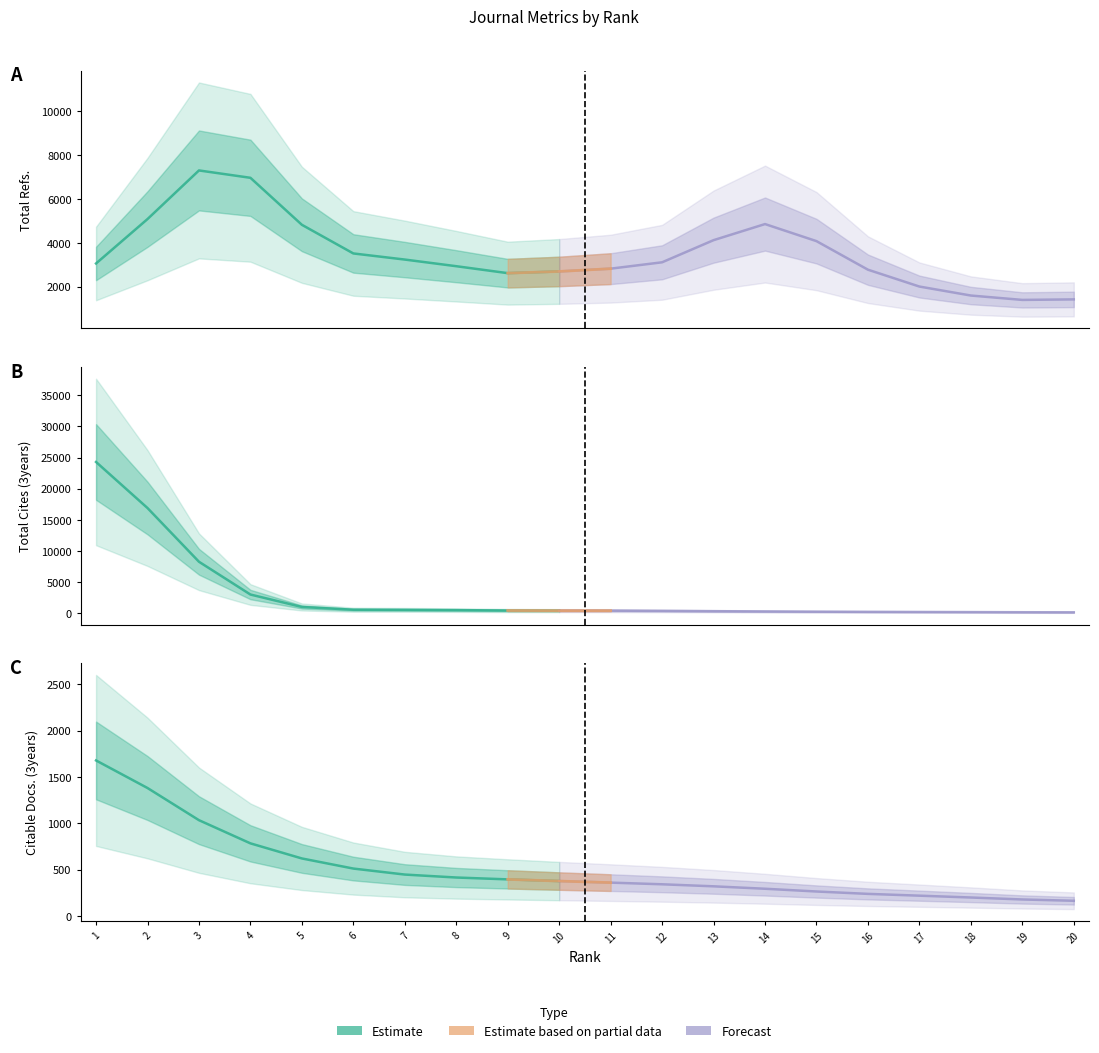

What is the difference between the highest and lowest values at 16?

1958